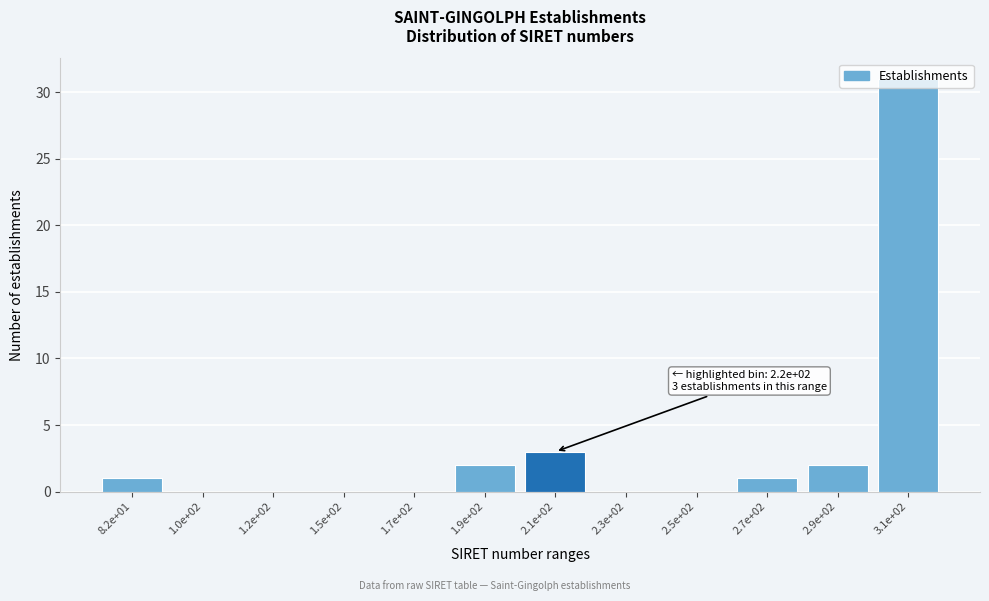

Between 2.7e+02 and 1.0e+02, which is larger?

2.7e+02